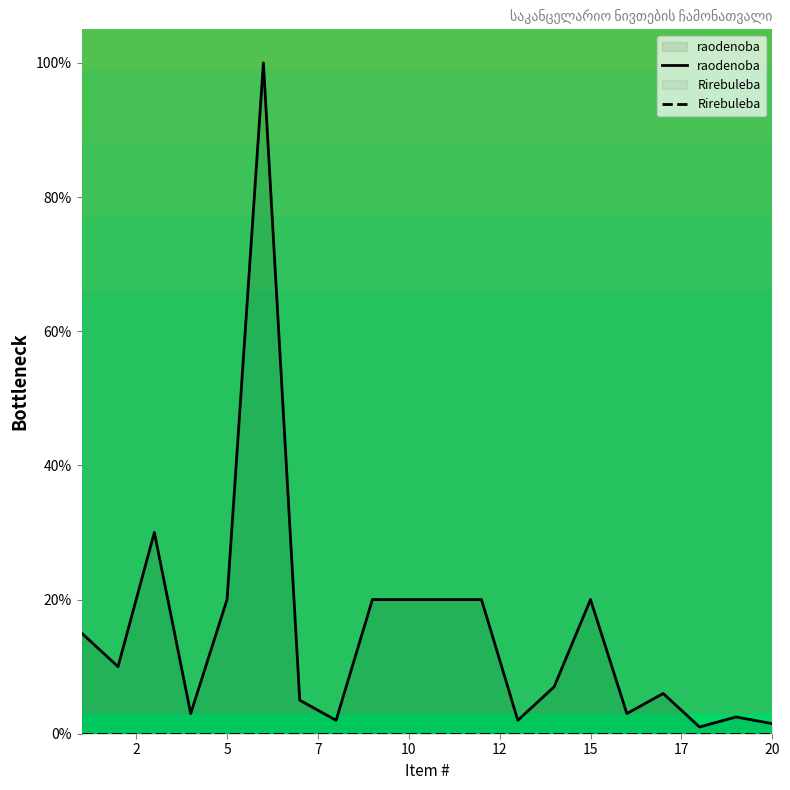

True or false: raodenoba and Rirebuleba cross at least once.

False